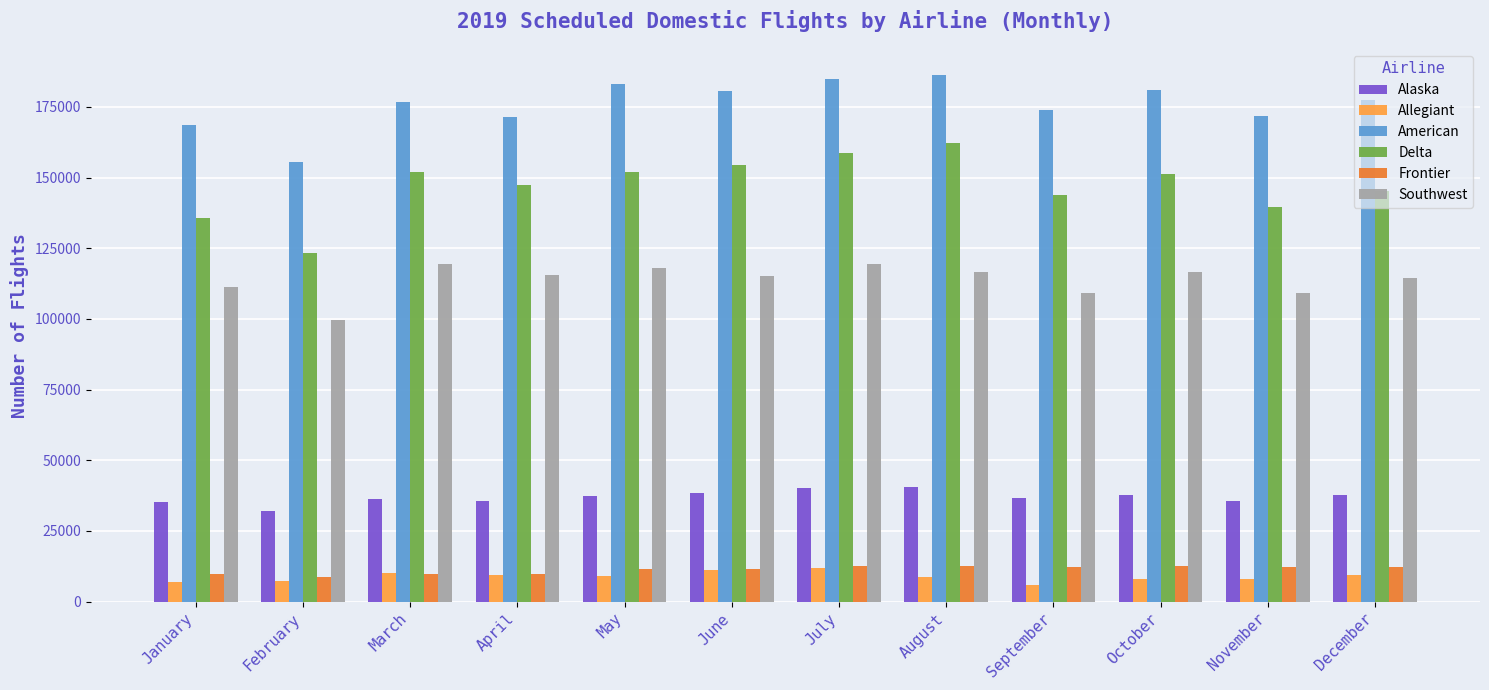

How many values in the Allegiant series are below 9021?

6